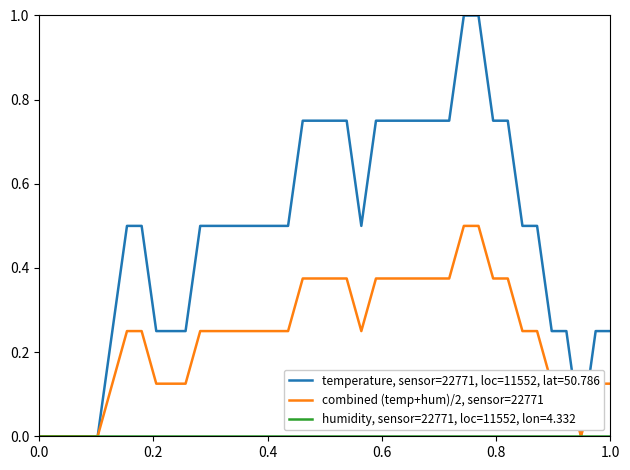

What is the highest value of the temperature, sensor=22771, loc=11552, lat=50.786 series?

1.0